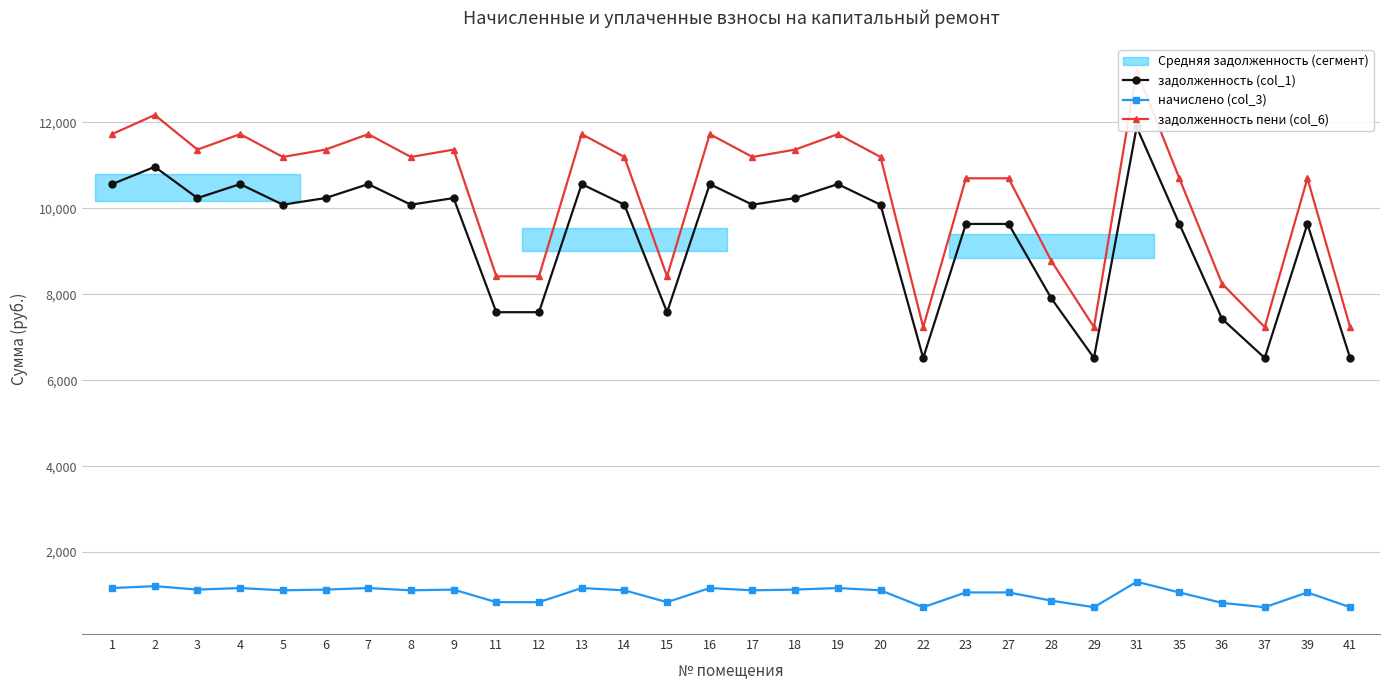

Where is the first local maximum for задолженность пени (col_6)?

2